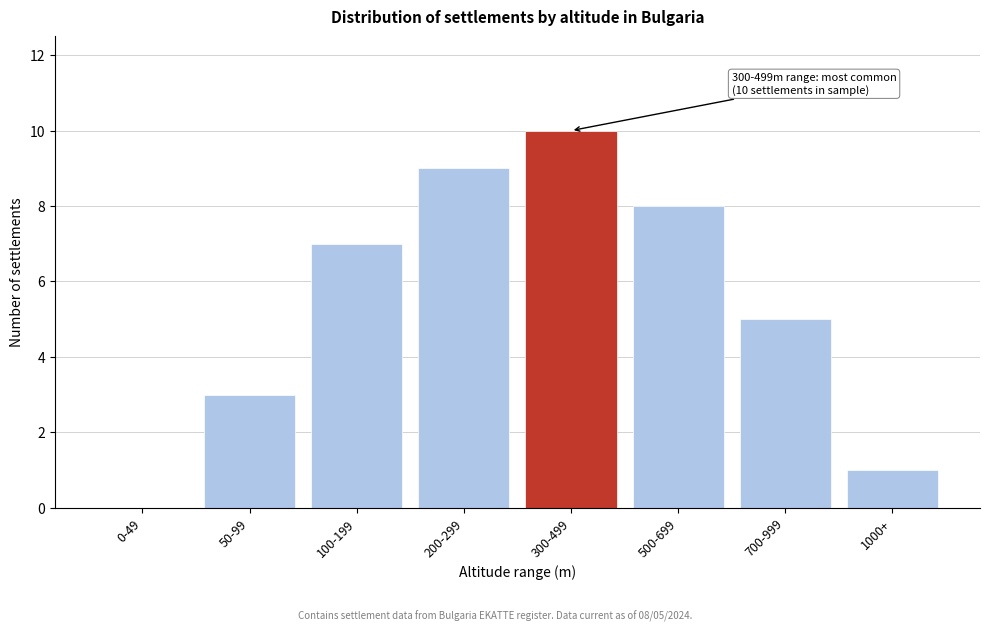

Reading left to right, transcribe all the data shown in this chart.

0-49=0	50-99=3	100-199=7	200-299=9	300-499=10	500-699=8	700-999=5	1000+=1